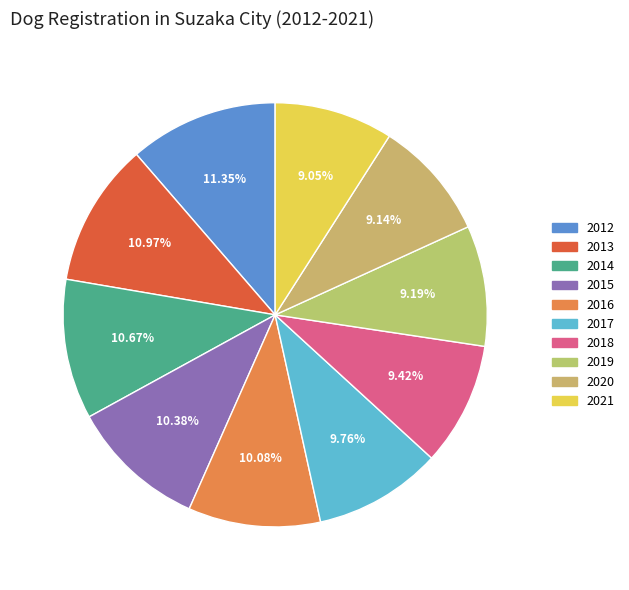

Count the number of slices in the pie.

10